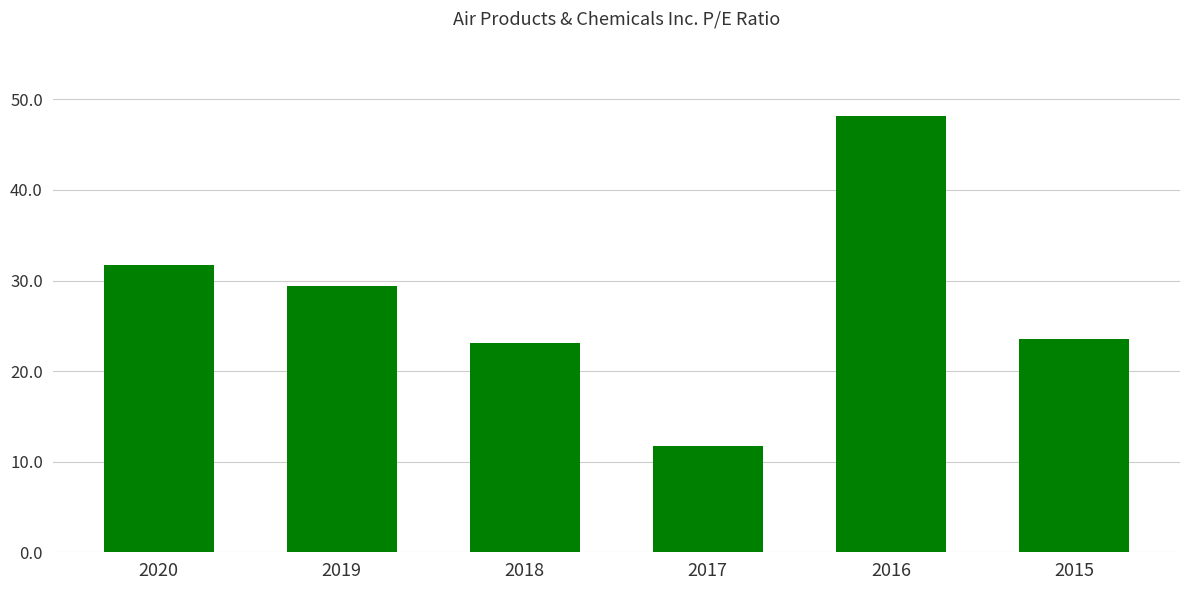

What is the greatest value displayed?

48.1